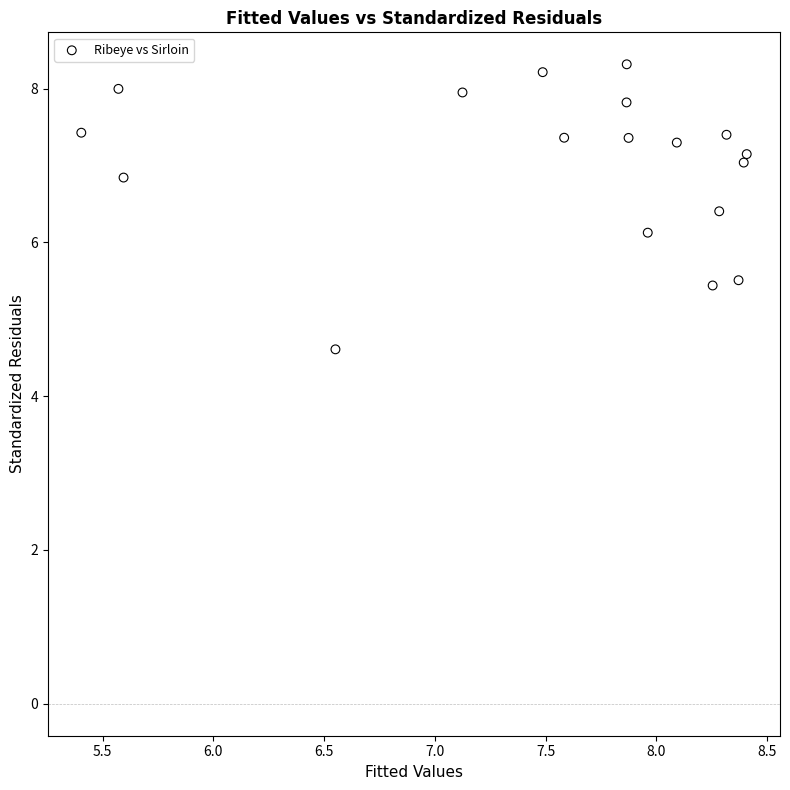

What Y value in the scatter plot is closest to 6?

6.1